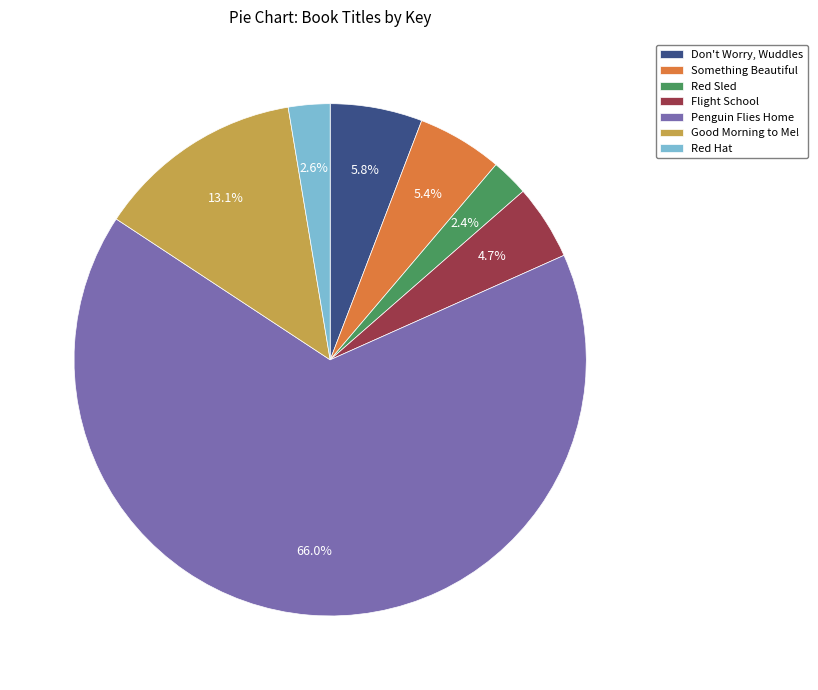

Which category has the biggest portion of the pie?

Penguin Flies Home